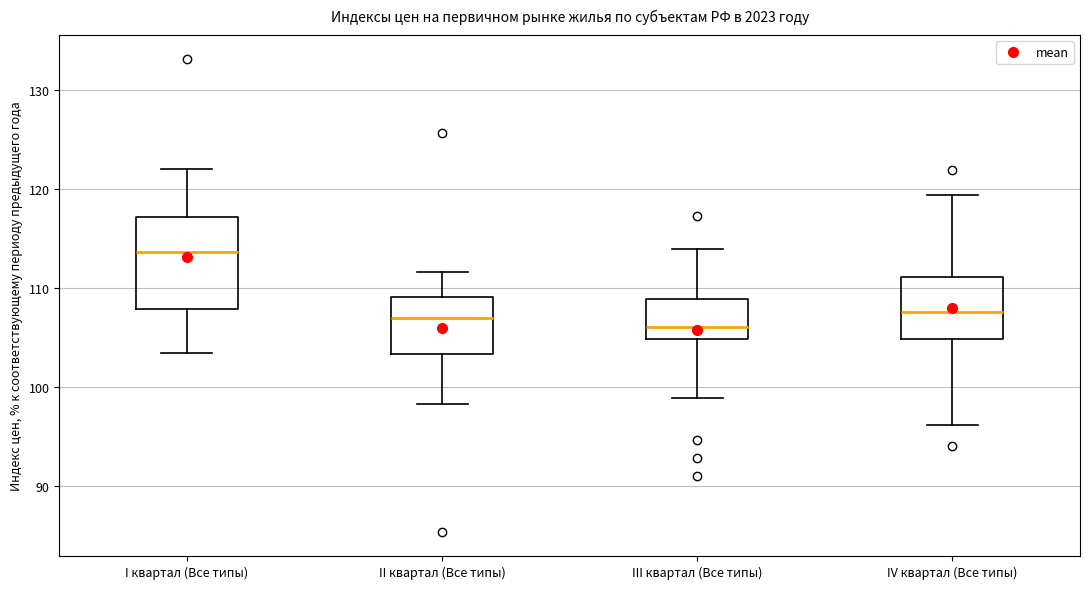

Where does the lower whisker of the box for IV квартал (Все типы) end on the y-axis? The values are not printed on the chart, so give them approximately, as read against the axis.

96